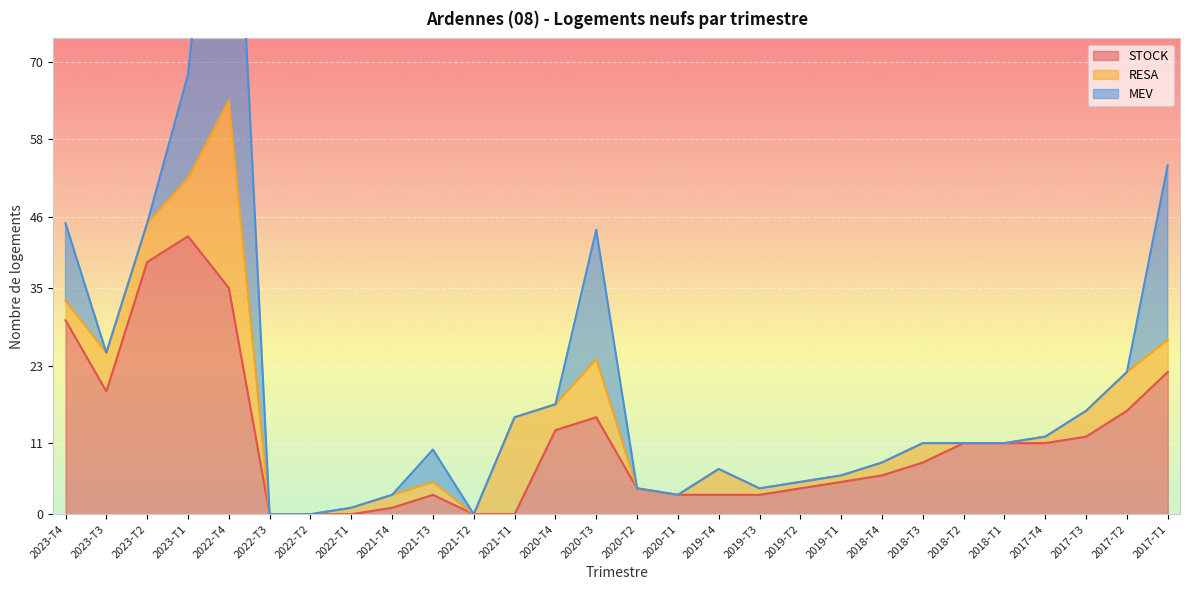

At which category is the sum across all series the highest?

2022-T4